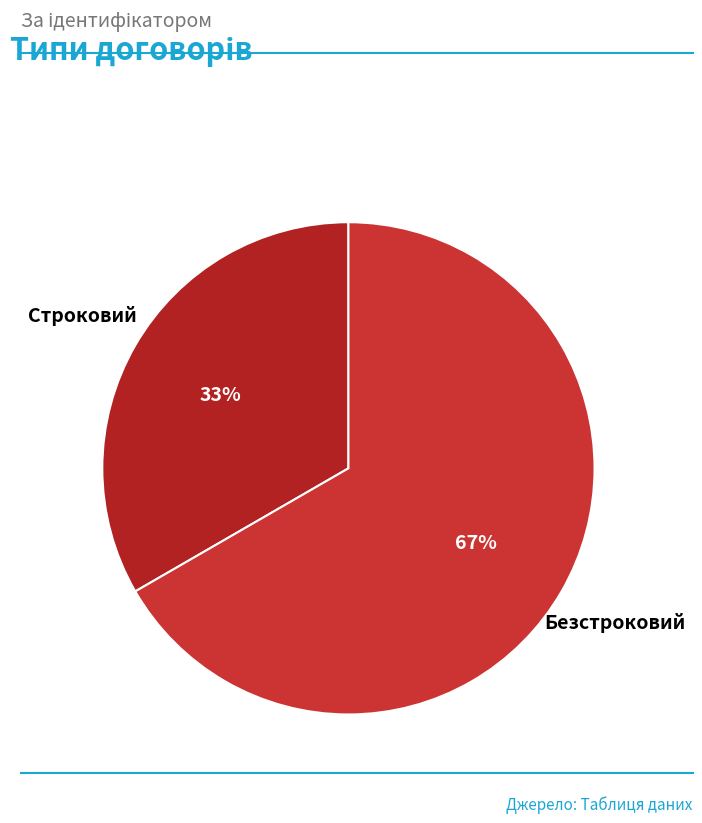

Which slice is the smallest?

Строковий